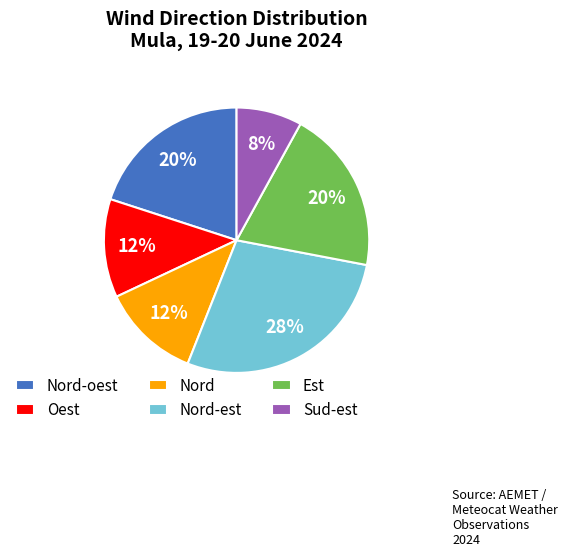

Is there any slice that represents more than half of the pie?

No